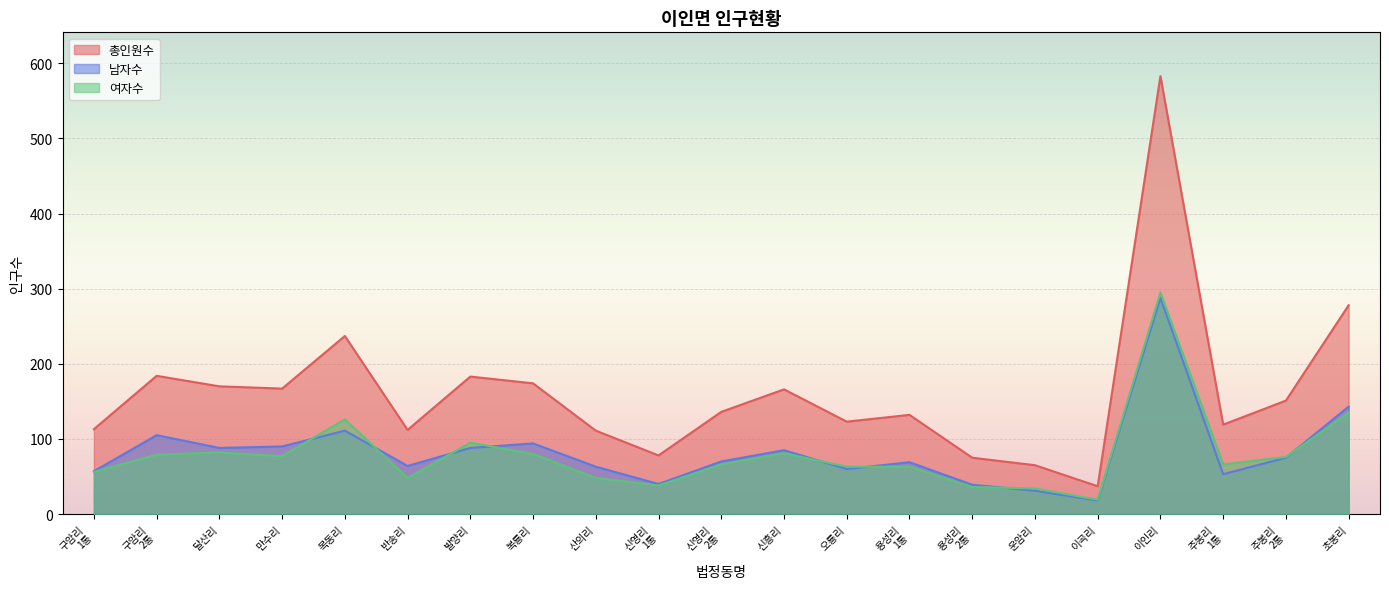

At how many categories does at least one series exceed 318?

1